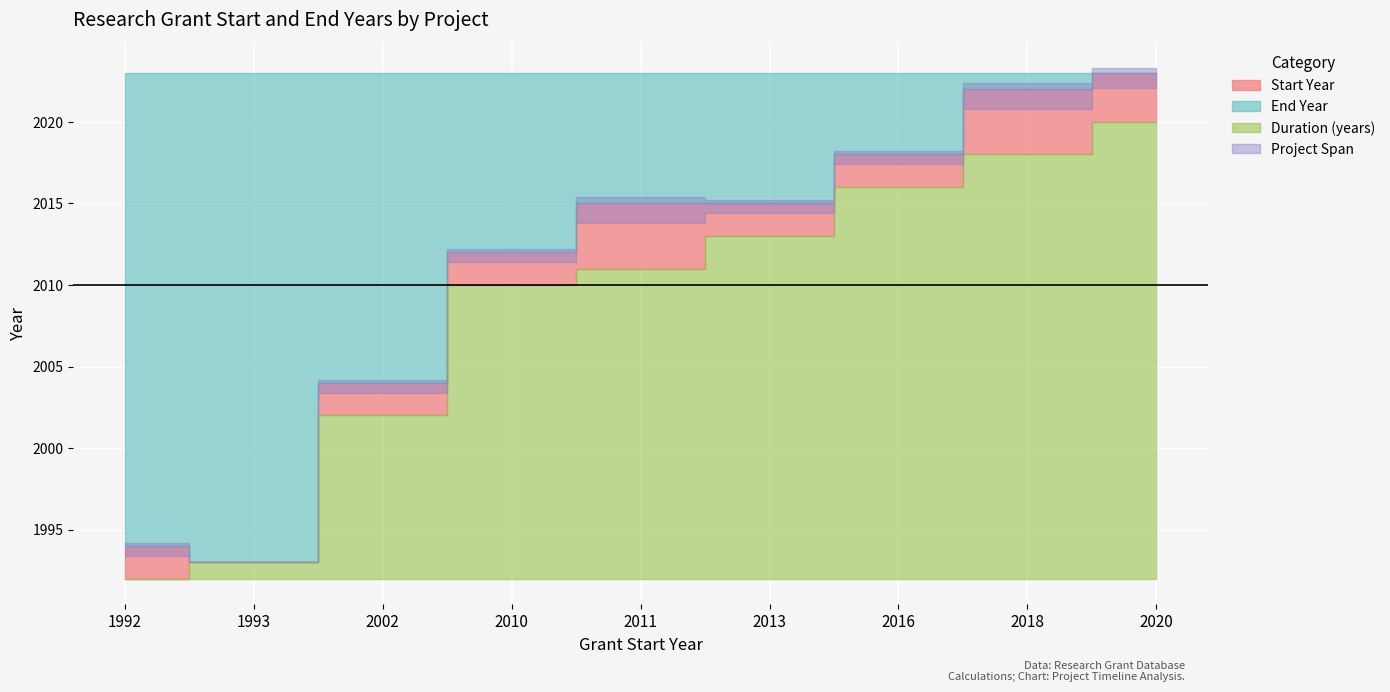

True or false: End Year and Start Year cross at least once.

False